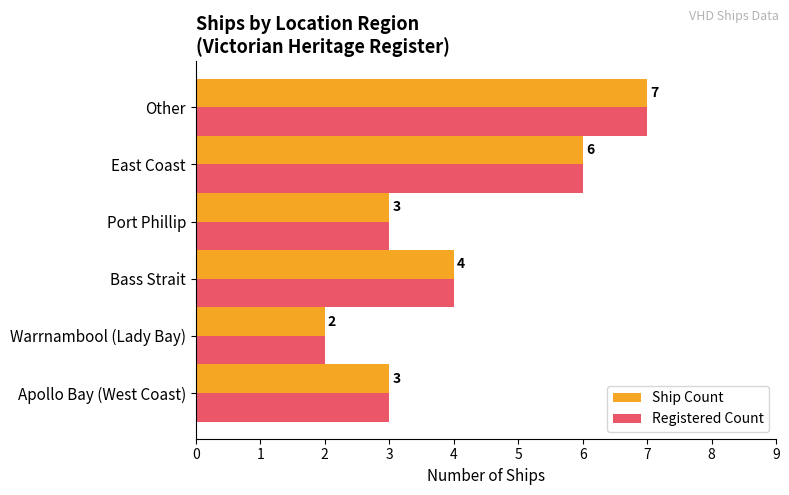

What are all the series names shown in the legend?

Ship Count, Registered Count